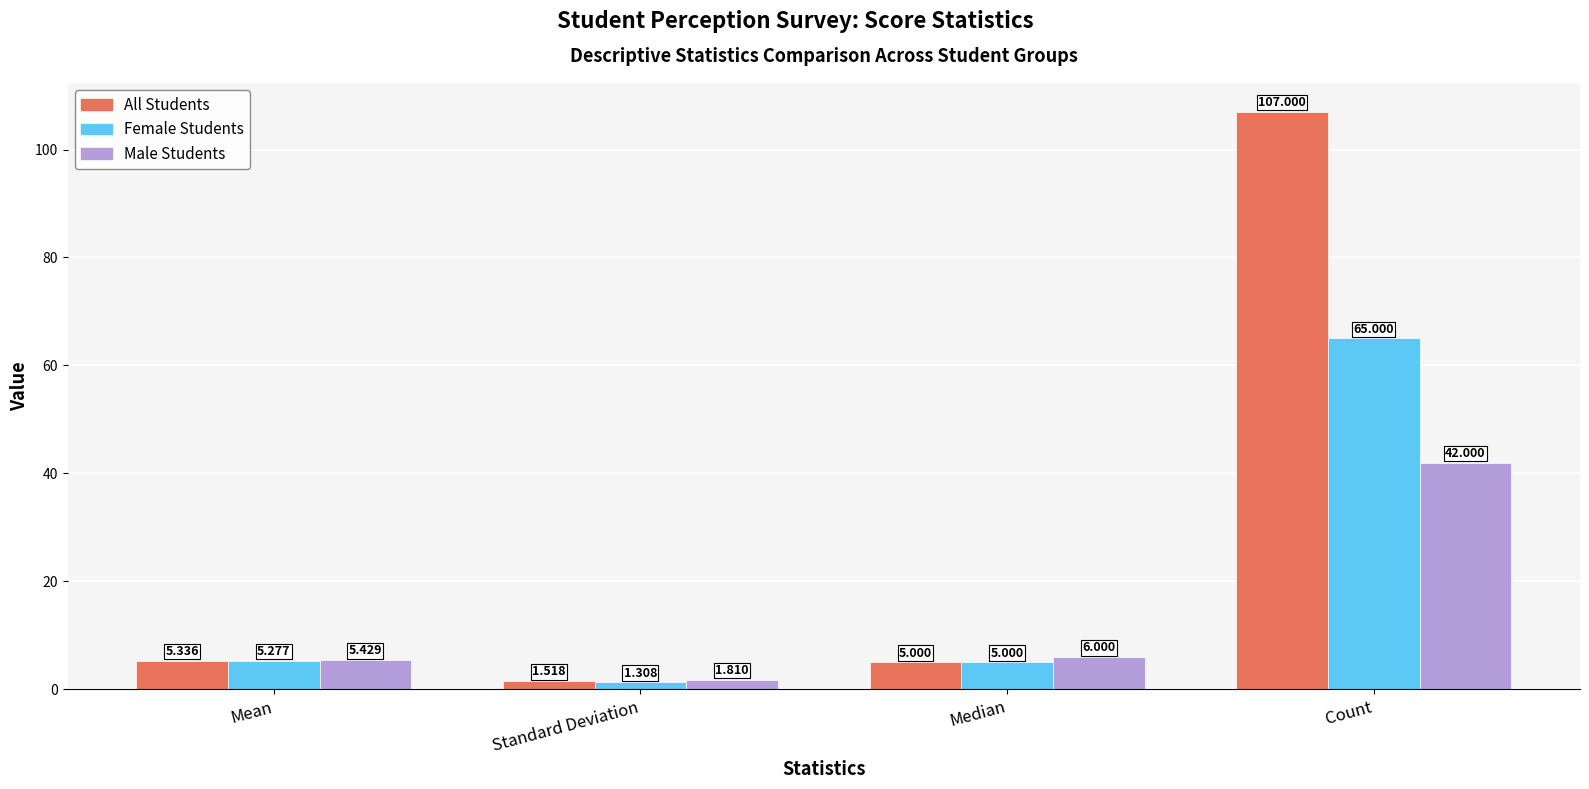

The Female Students series shows 5.3 at Mean. True or false?

True